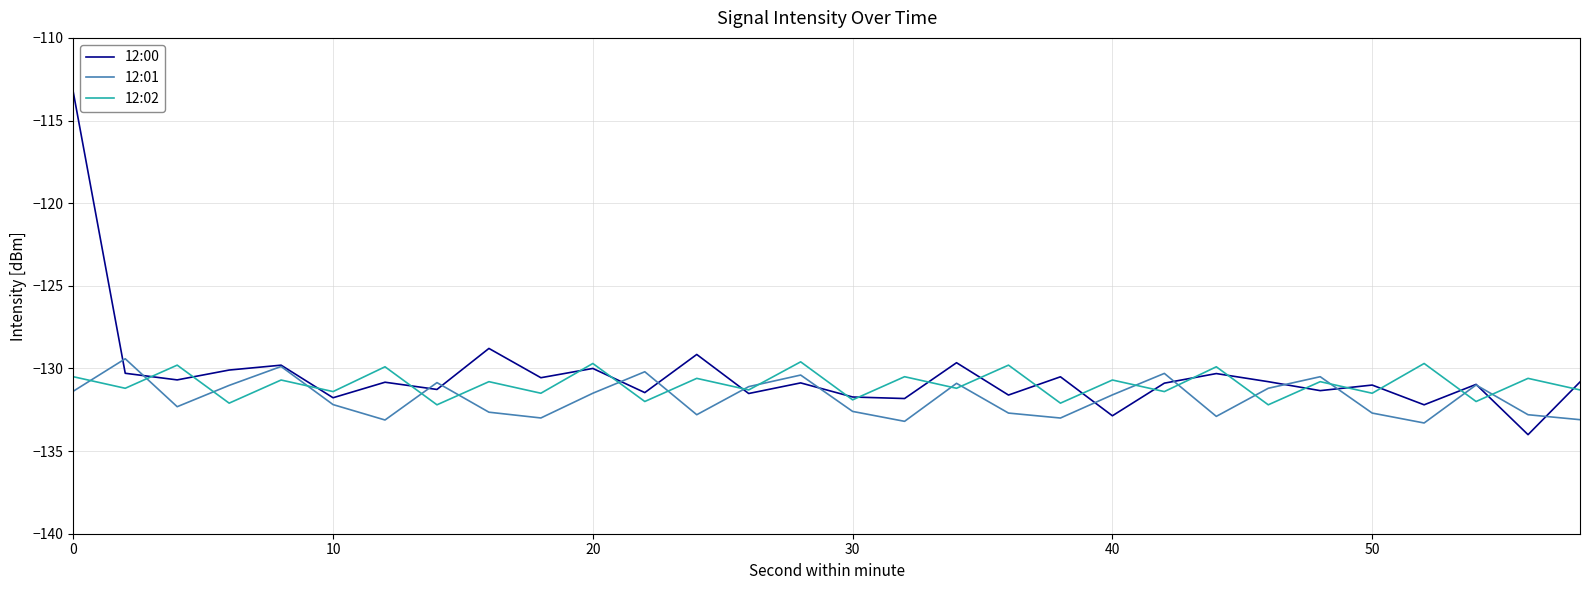

What is the minimum value shown in the chart?

-134.0